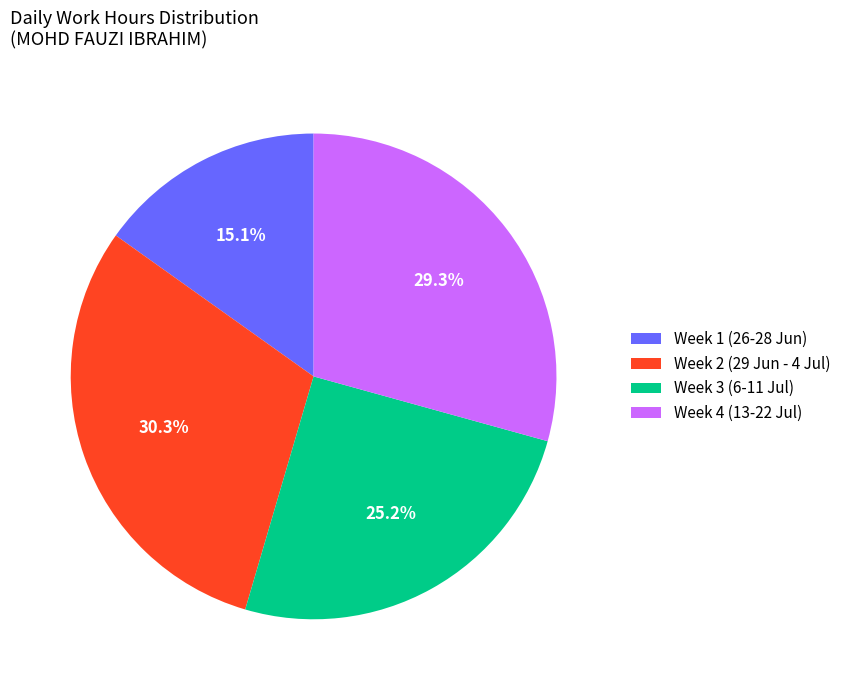

Which category has the smallest portion of the pie?

Week 1 (26-28 Jun)